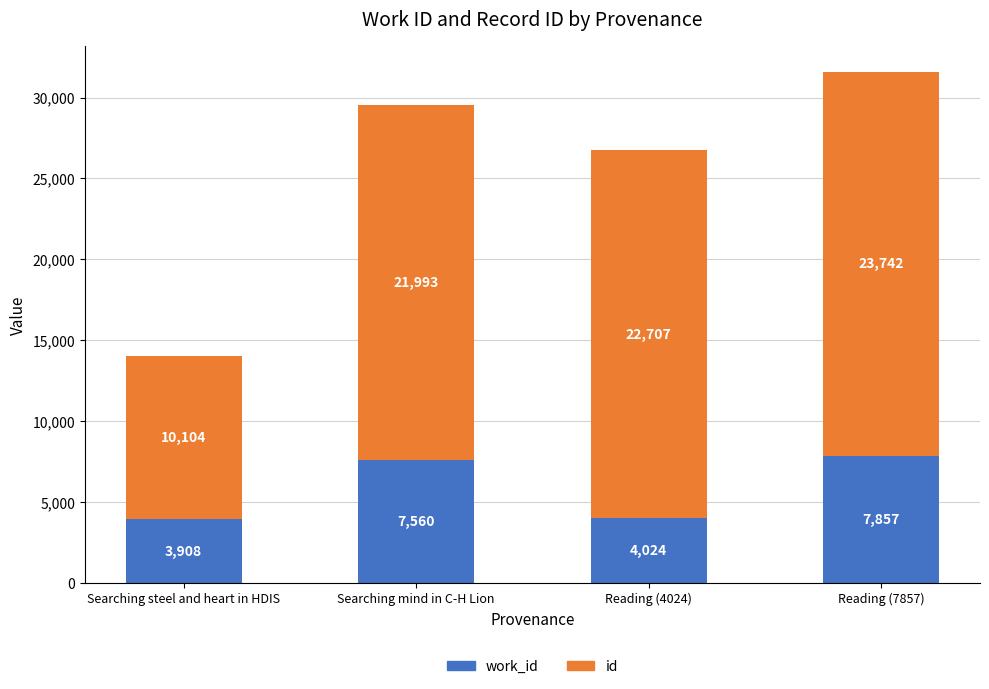

At which category is the sum across all series the highest?

Reading (7857)